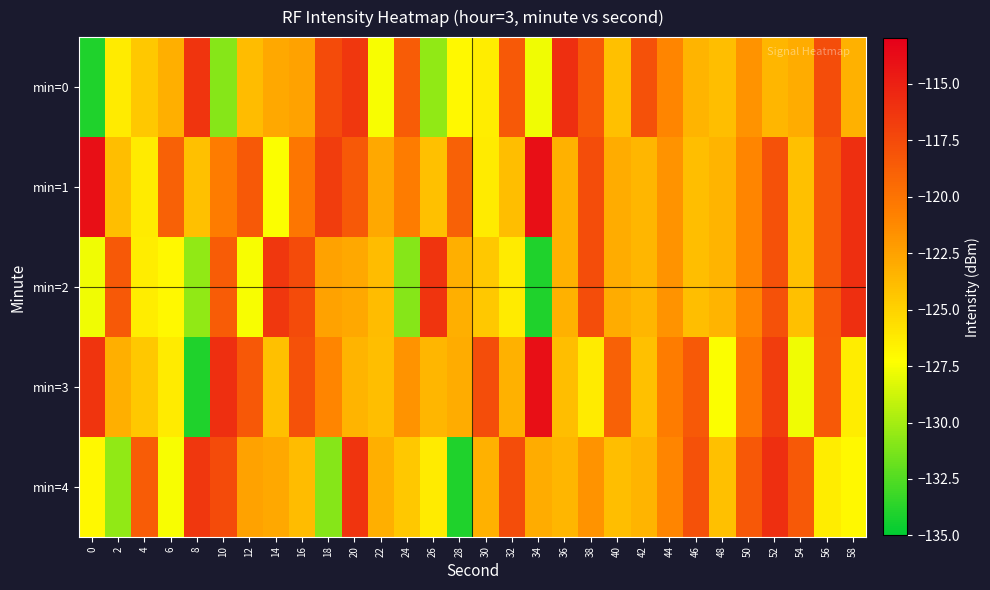

Which series has the largest total across all categories?

min=1